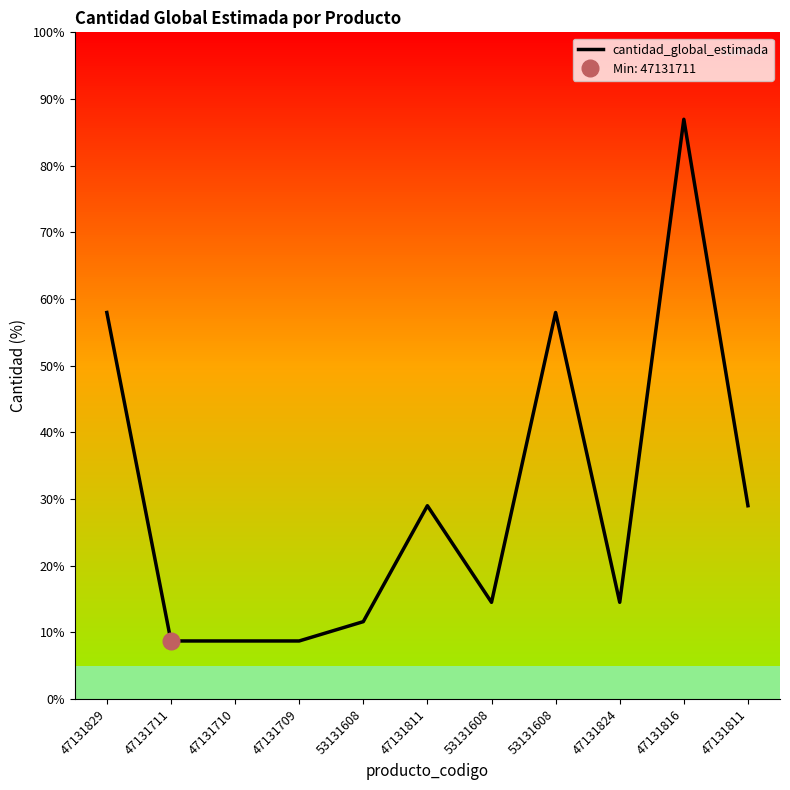

How many data points does each series have?

11